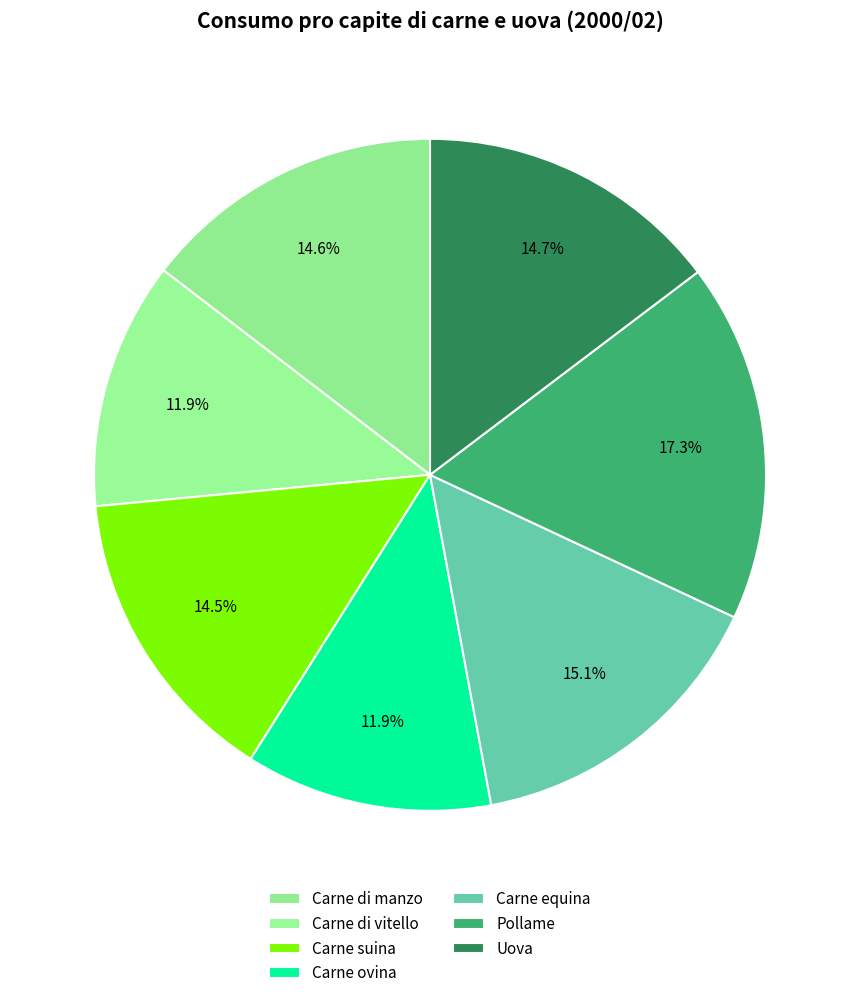

The Carne equina slice represents 1% of the pie. True or false?

False